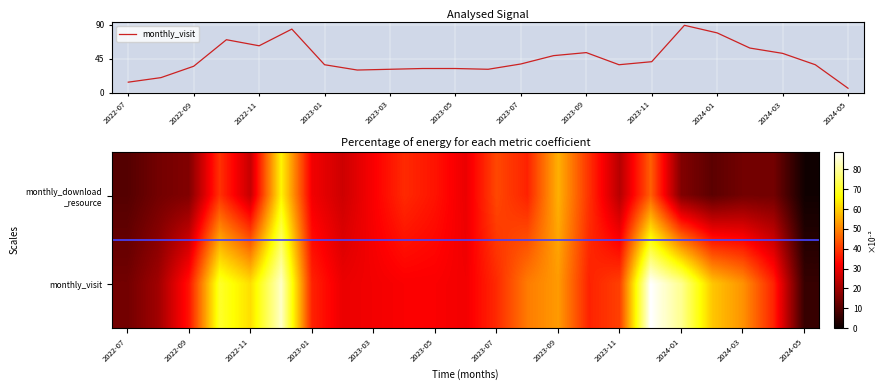

Which has a higher value, 2023-02 or 2024-05?

2023-02